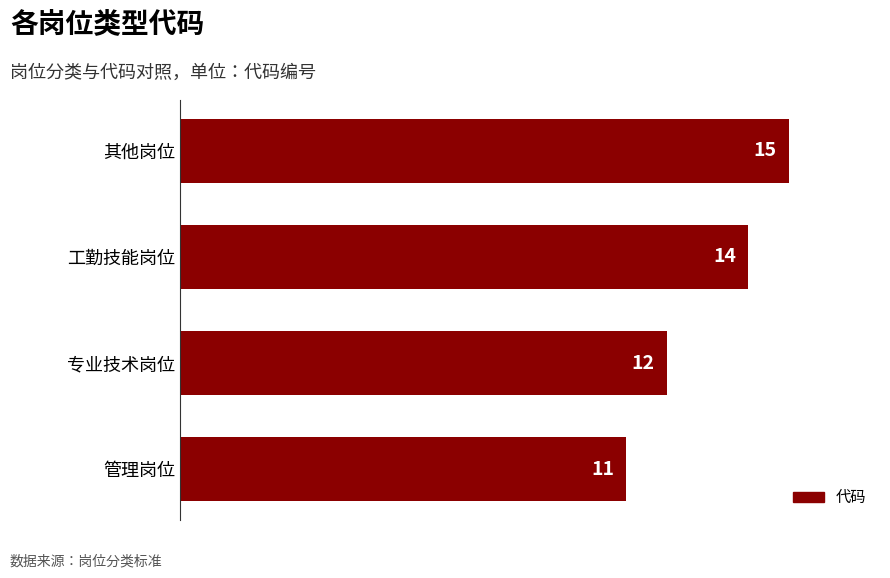

The chart shows a value of 6 at 工勤技能岗位. True or false?

False